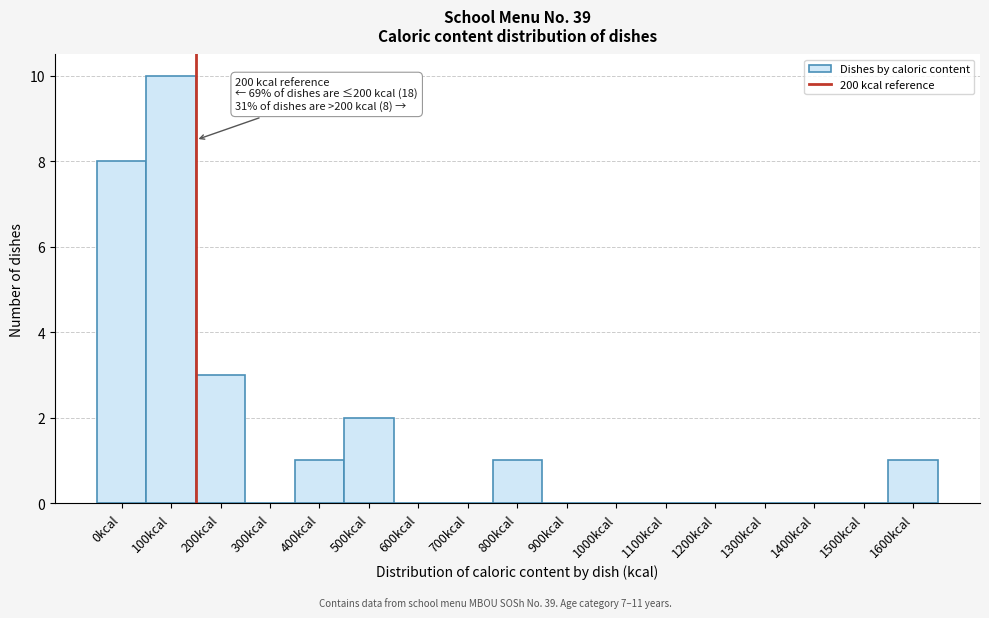

Reading right to left, list all the values displayed in this chart.

1600kcal=1	1500kcal=0	1400kcal=0	1300kcal=0	1200kcal=0	1100kcal=0	1000kcal=0	900kcal=0	800kcal=1	700kcal=0	600kcal=0	500kcal=2	400kcal=1	300kcal=0	200kcal=3	100kcal=10	0kcal=8